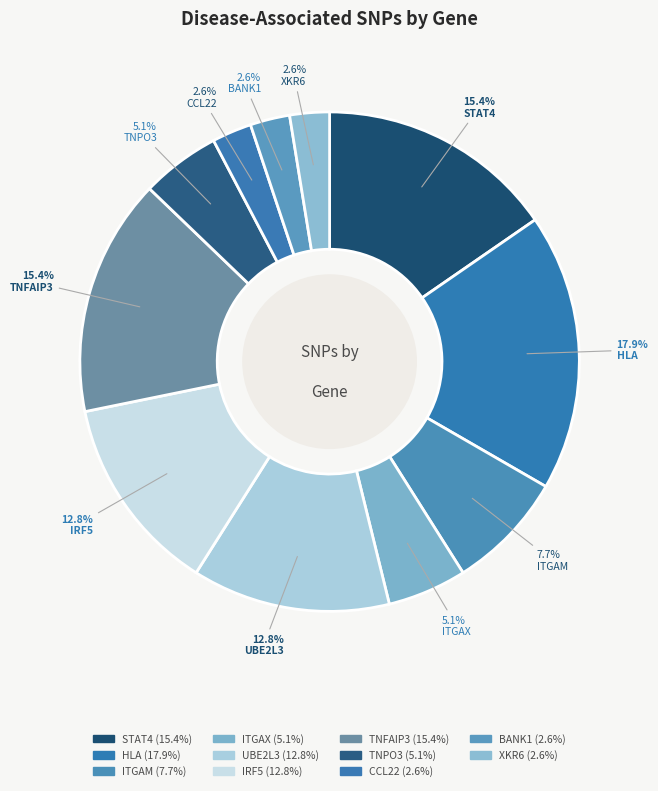

True or false: STAT4 accounts for 9% of the total.

False